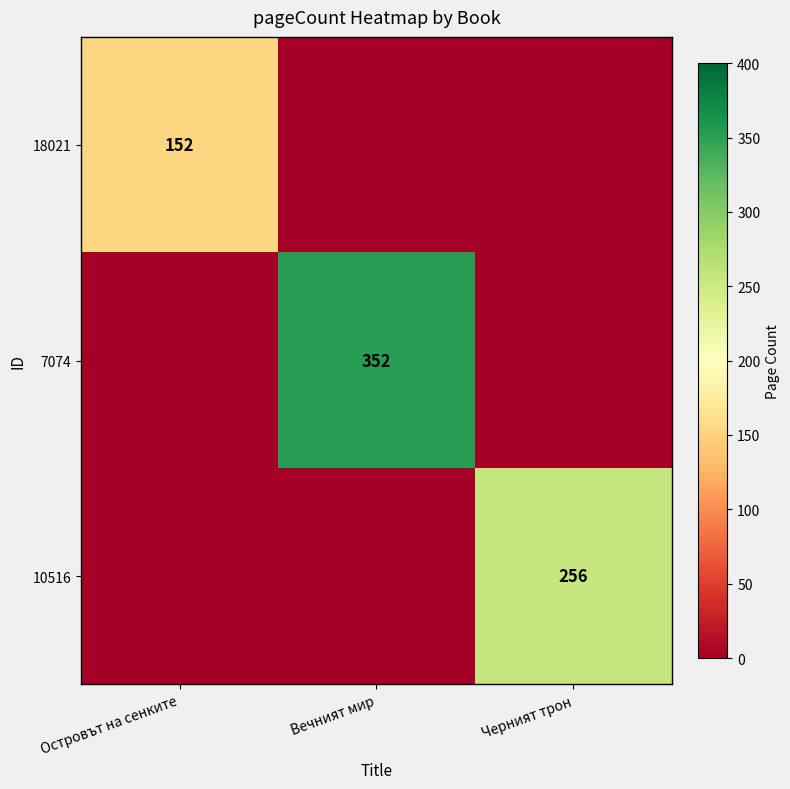

True or false: 10516 has a value of 0 at Островът на сенките.

True